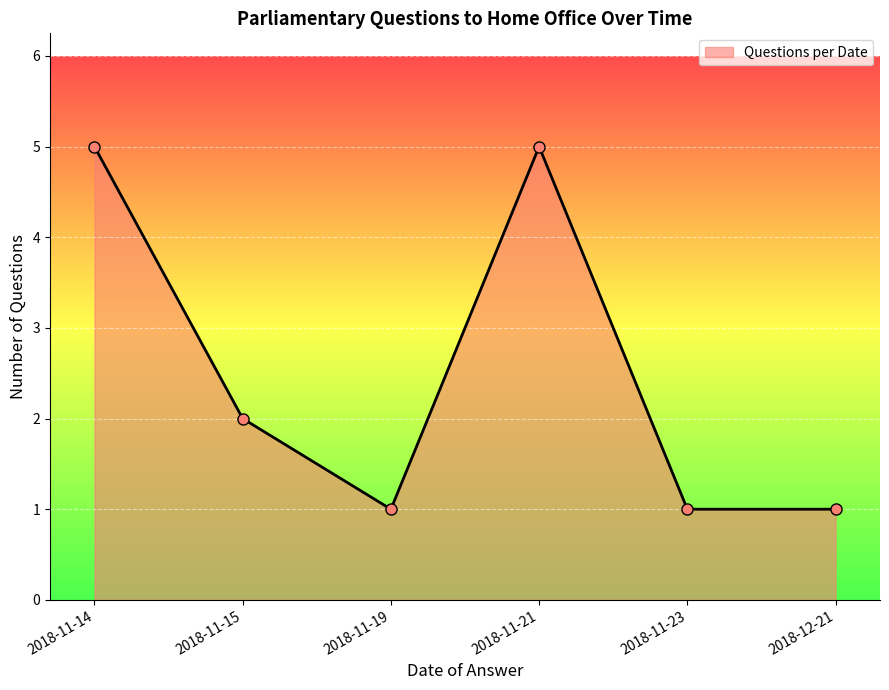

What is the maximum value shown in the chart?

5